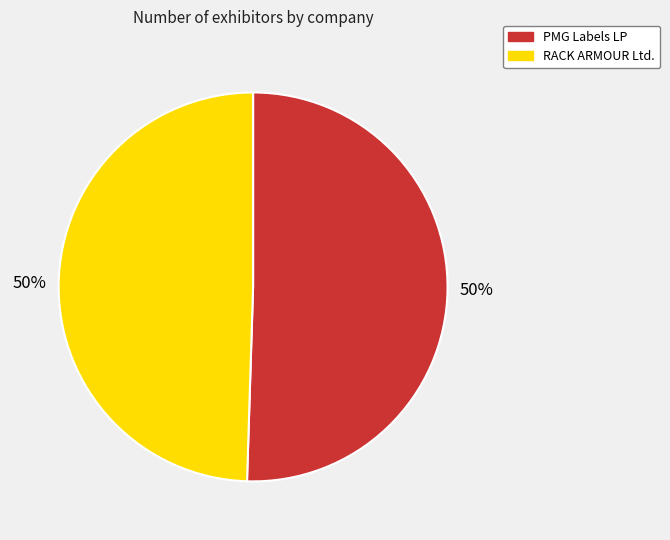

To the nearest percent, what is the combined percentage of PMG Labels LP and RACK ARMOUR Ltd.?

100%